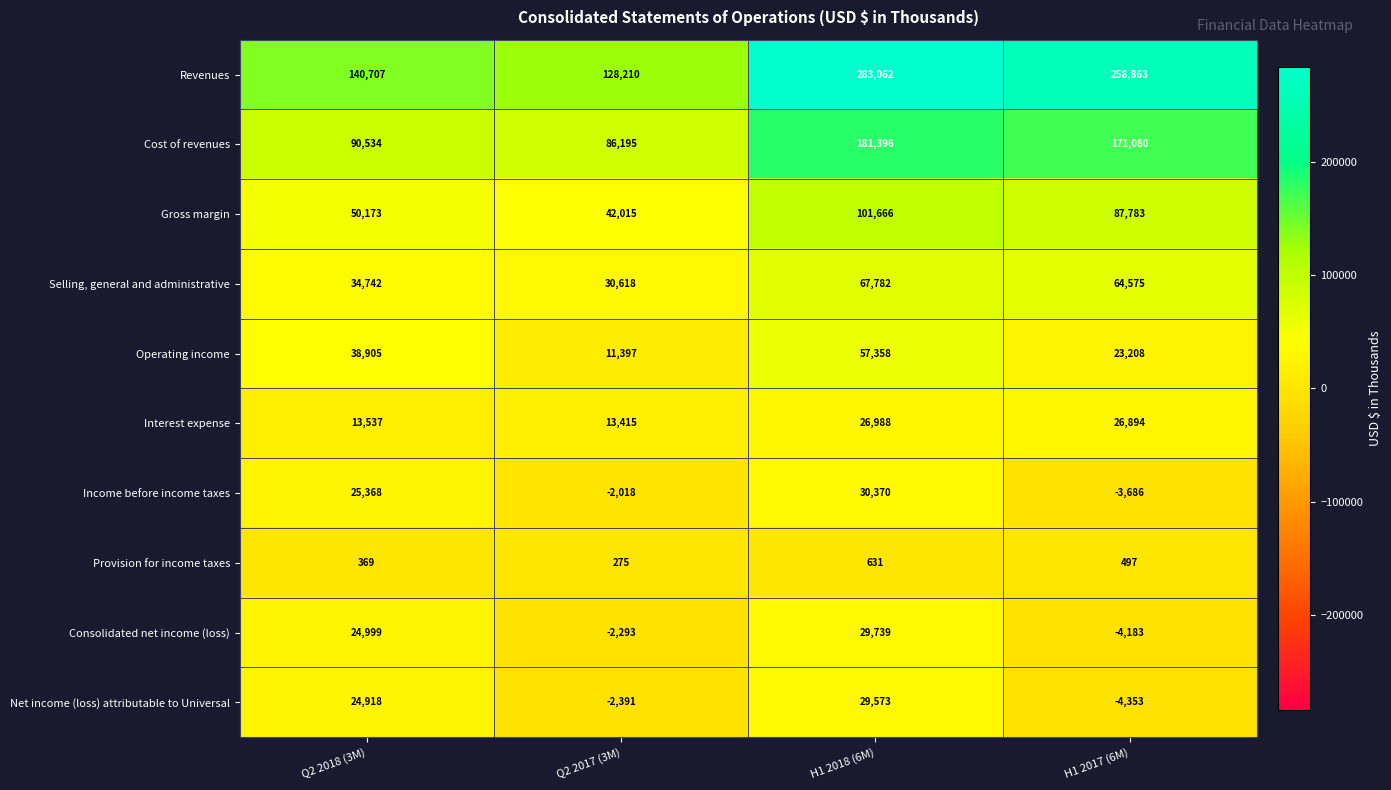

How many categories are shown in the chart?

4